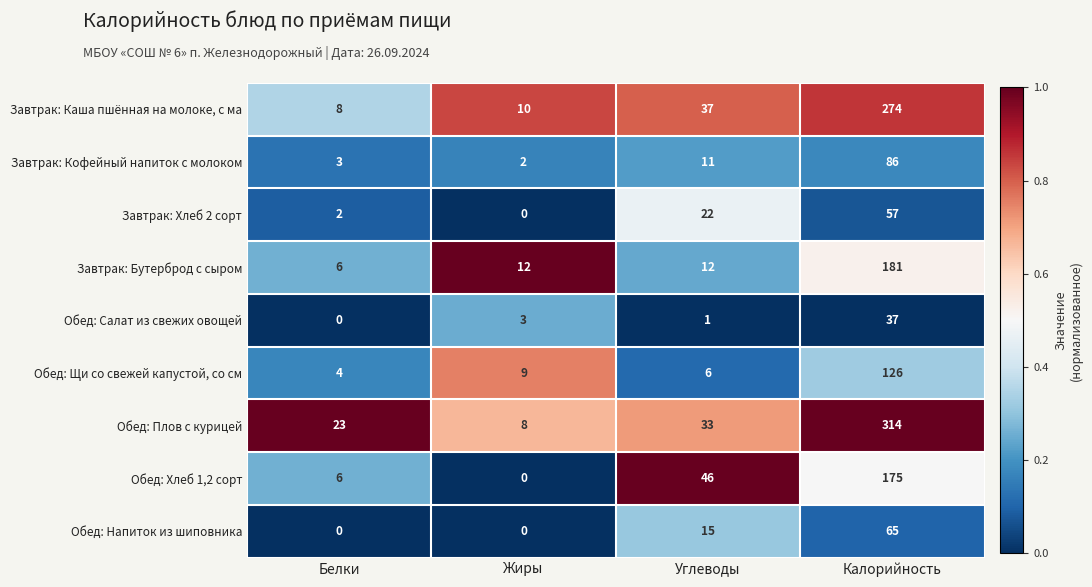

What is the difference between the Обед: Плов с курицей values at Белки and Калорийность?

291